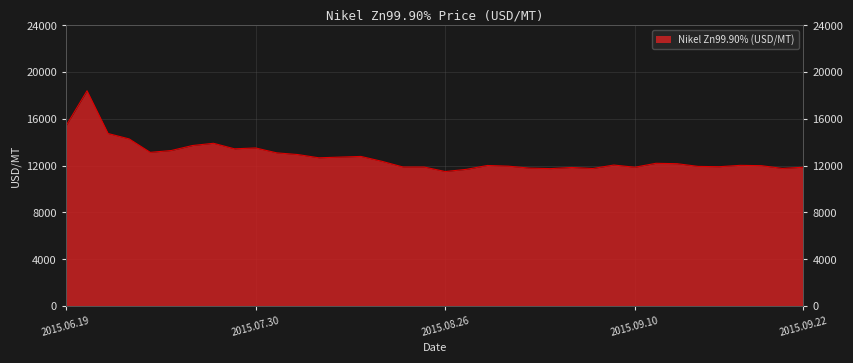

What is the smallest value displayed?

11495.5